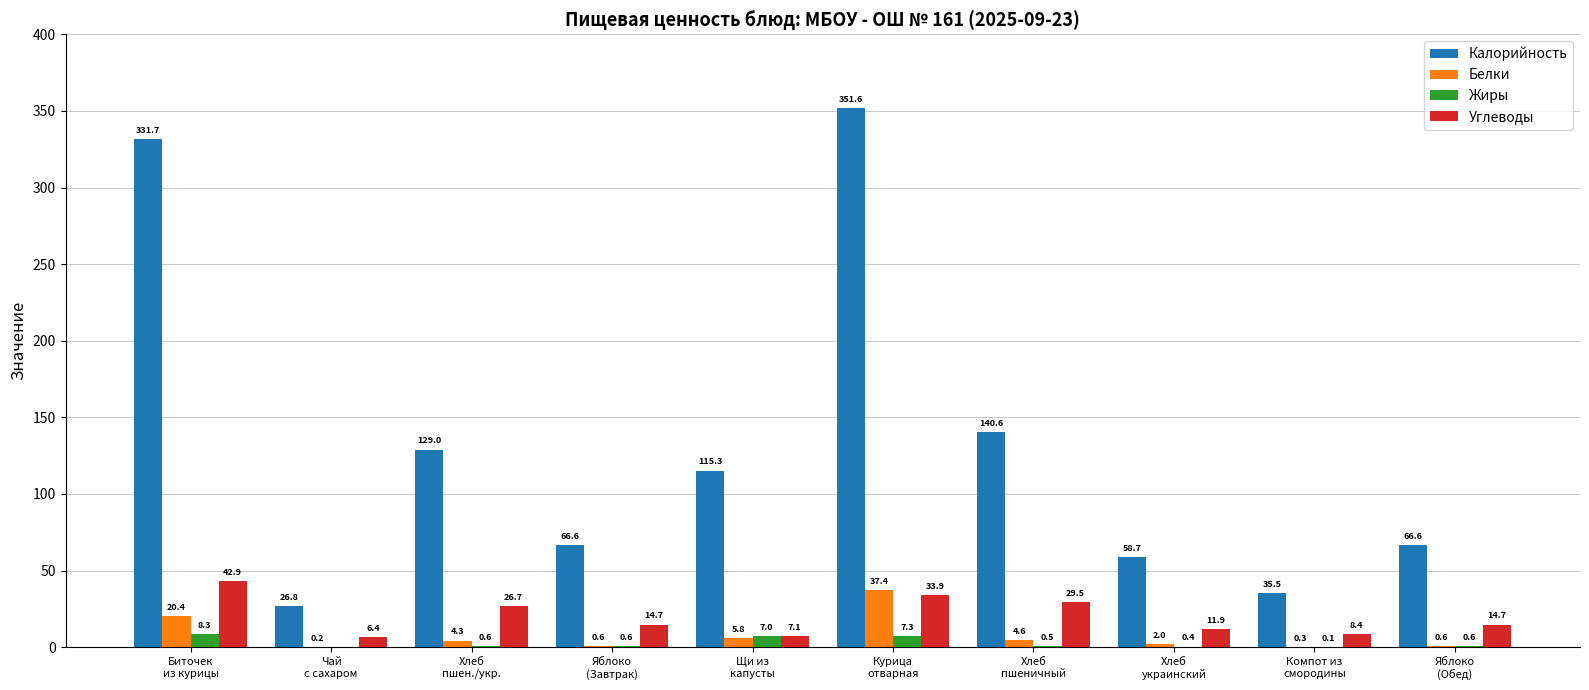

Reading right to left, list all the values displayed in this chart.

Калорийность: Яблоко
(Обед)=66.6	Компот из
смородины=35.5	Хлеб
украинский=58.7	Хлеб
пшеничный=140.6	Курица
отварная=351.6	Щи из
капусты=115.3	Яблоко
(Завтрак)=66.6	Хлеб
пшен./укр.=129.0	Чай
с сахаром=26.8	Биточек
из курицы=331.7
Белки: Яблоко
(Обед)=0.6	Компот из
смородины=0.3	Хлеб
украинский=2.0	Хлеб
пшеничный=4.6	Курица
отварная=37.4	Щи из
капусты=5.8	Яблоко
(Завтрак)=0.6	Хлеб
пшен./укр.=4.3	Чай
с сахаром=0.2	Биточек
из курицы=20.4
Жиры: Яблоко
(Обед)=0.6	Компот из
смородины=0.1	Хлеб
украинский=0.4	Хлеб
пшеничный=0.5	Курица
отварная=7.3	Щи из
капусты=7.0	Яблоко
(Завтрак)=0.6	Хлеб
пшен./укр.=0.6	Чай
с сахаром=0.0	Биточек
из курицы=8.3
Углеводы: Яблоко
(Обед)=14.7	Компот из
смородины=8.4	Хлеб
украинский=11.9	Хлеб
пшеничный=29.5	Курица
отварная=33.9	Щи из
капусты=7.1	Яблоко
(Завтрак)=14.7	Хлеб
пшен./укр.=26.7	Чай
с сахаром=6.4	Биточек
из курицы=42.9